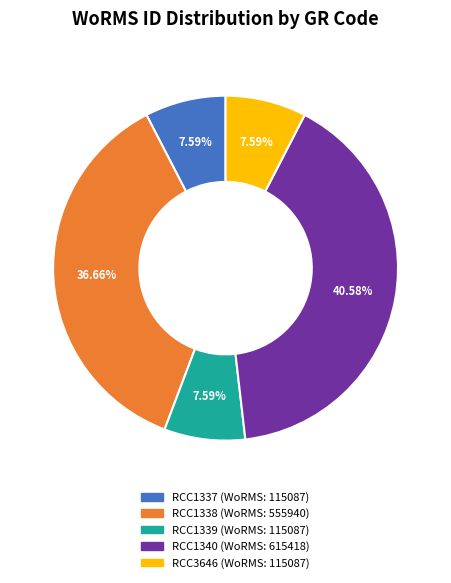

To the nearest percent, what portion does RCC3646 represent?

8%